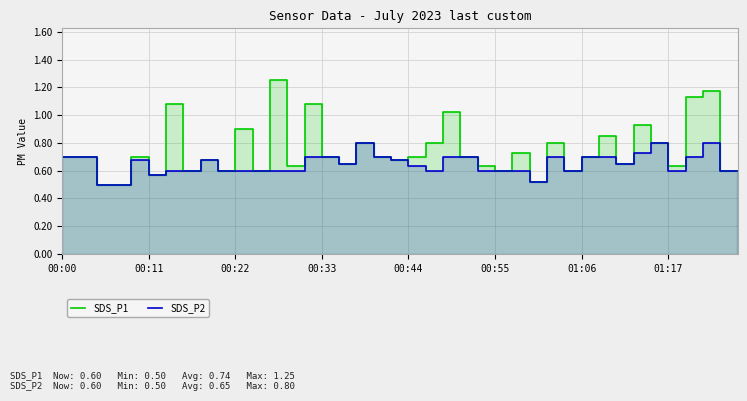

Reading left to right, transcribe all the data shown in this chart.

SDS_P1: 0.7	0.7	0.5	0.5	0.7	0.6	1.1	0.6	0.7	0.6	0.9	0.6	1.2	0.6	1.1	0.7	0.7	0.8	0.7	0.7	0.7	0.8	1.0	0.7	0.6	0.6	0.7	0.5	0.8	0.6	0.7	0.8	0.7	0.9	0.8	0.6	1.1	1.2	0.6	0.6
SDS_P2: 0.7	0.7	0.5	0.5	0.7	0.6	0.6	0.6	0.7	0.6	0.6	0.6	0.6	0.6	0.7	0.7	0.7	0.8	0.7	0.7	0.6	0.6	0.7	0.7	0.6	0.6	0.6	0.5	0.7	0.6	0.7	0.7	0.7	0.7	0.8	0.6	0.7	0.8	0.6	0.6